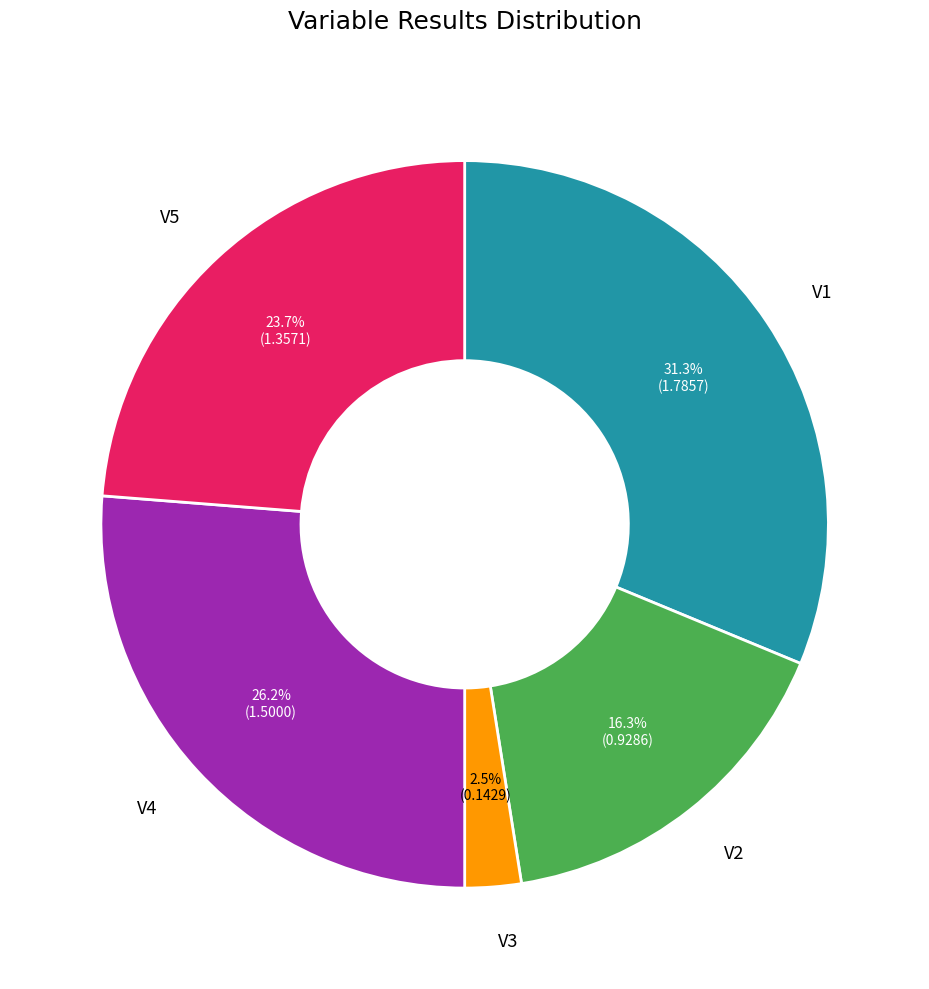

Do V1 and V4 together represent more than half of the pie?

Yes